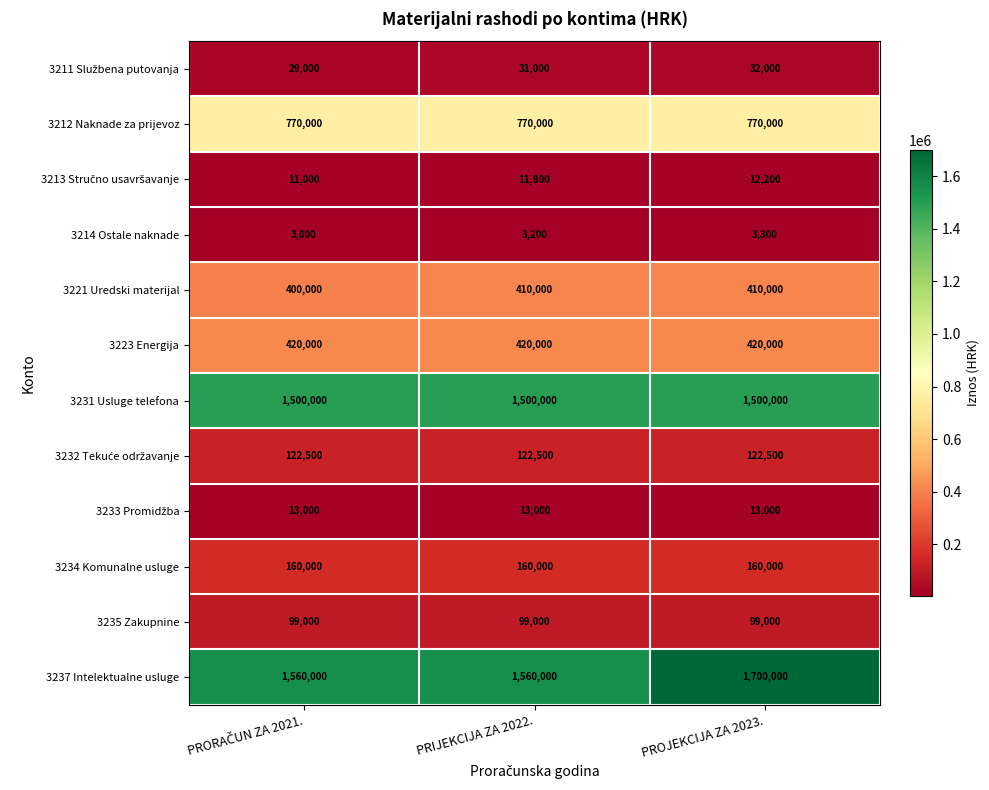

What is the average value of the 3212 Naknade za prijevoz series?

770000